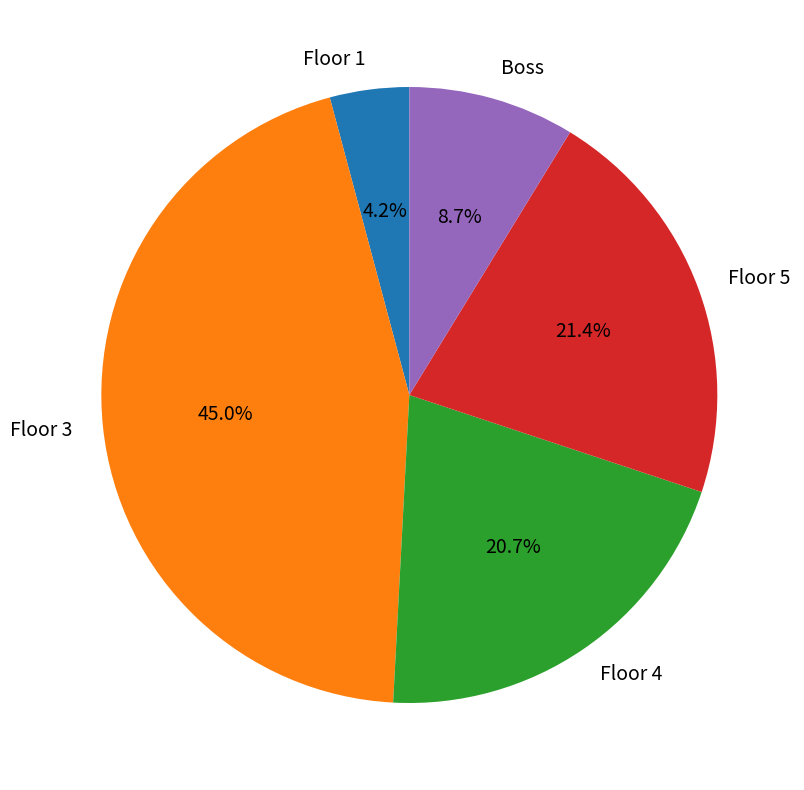

Is Floor 1 the majority of the pie?

No